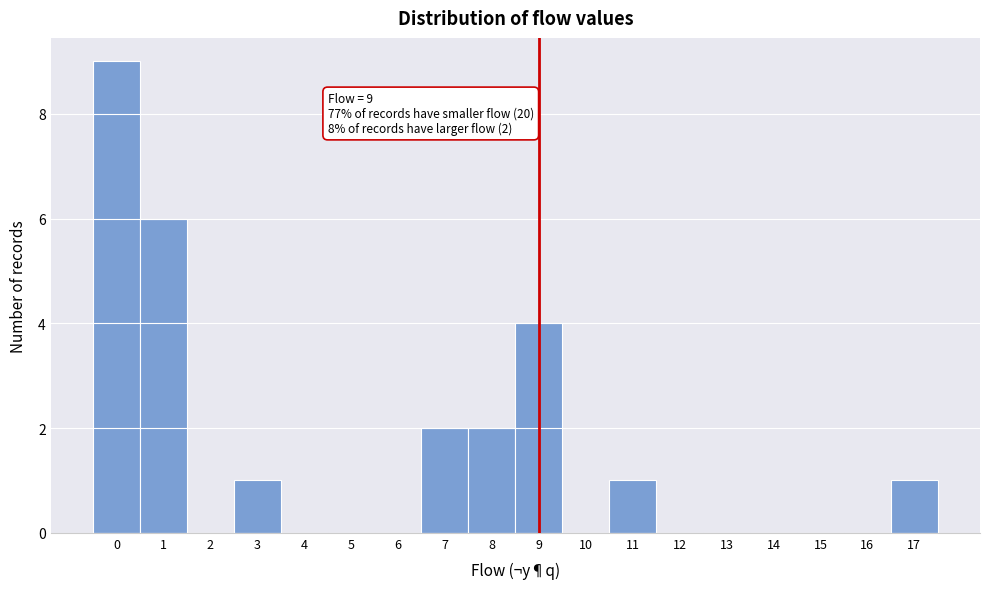

Which range on the x-axis has the tallest bar?

-0.5 to 0.5